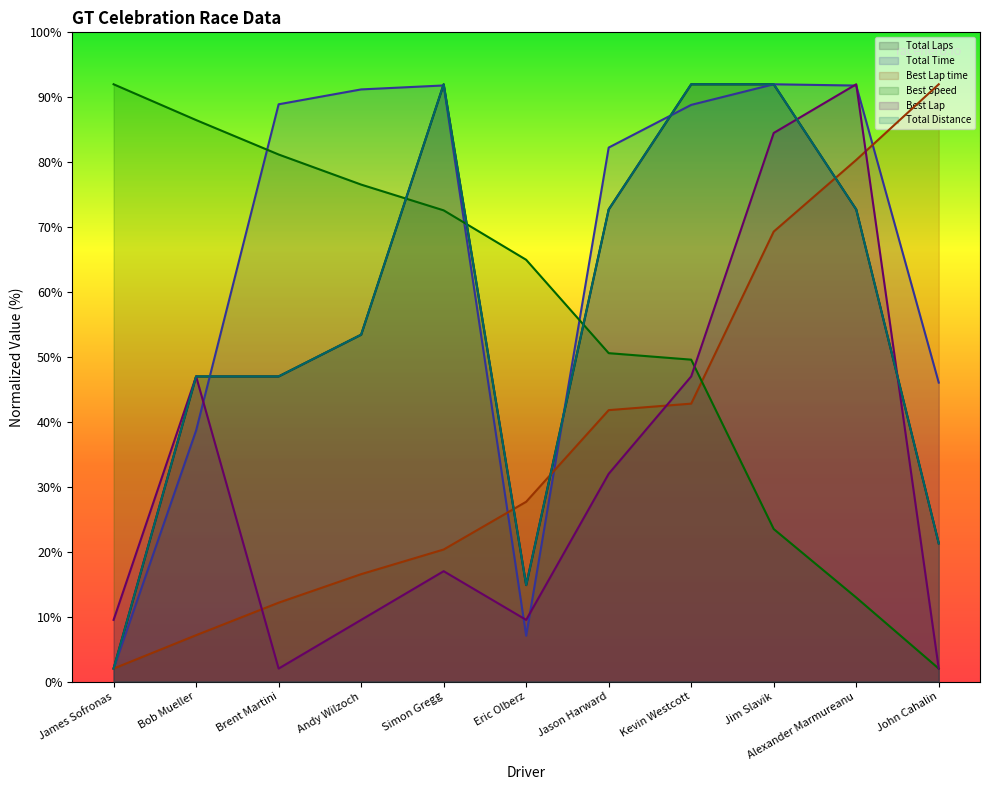

In Total Time, how many points are lower than both neighbors (excluding endpoints)?

1